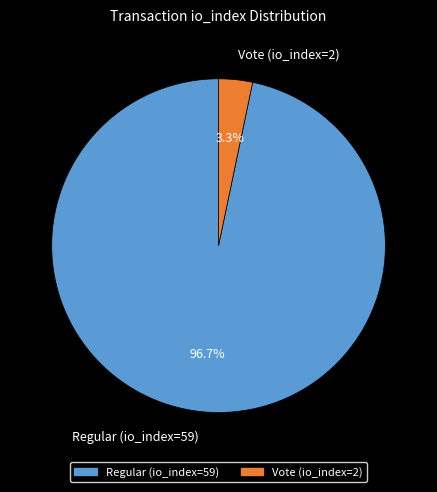

What is the smallest slice in the pie chart?

Vote (io_index=2)